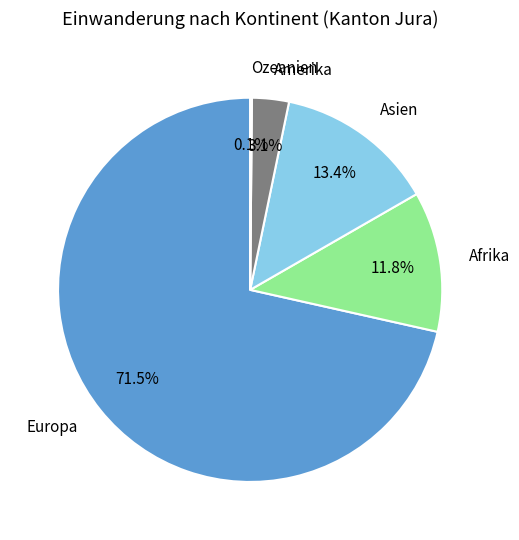

Does any single category account for the majority?

Yes